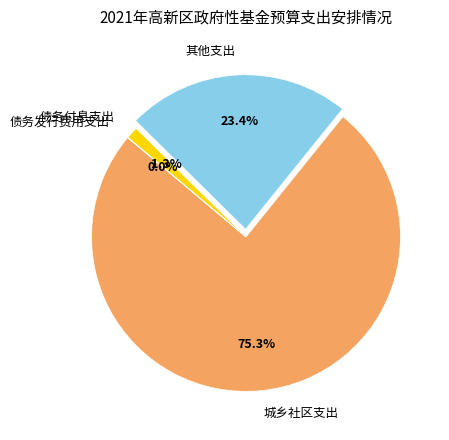

To the nearest percent, what percentage of the pie is 城乡社区支出?

75%